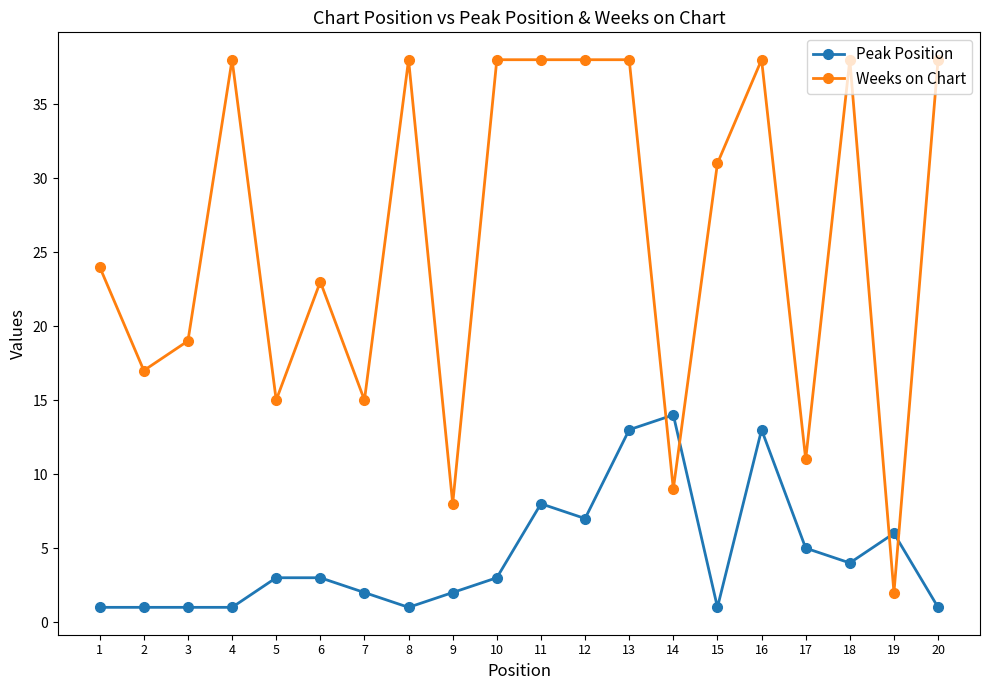

What is the spread (max minus min) of values at 17?

6